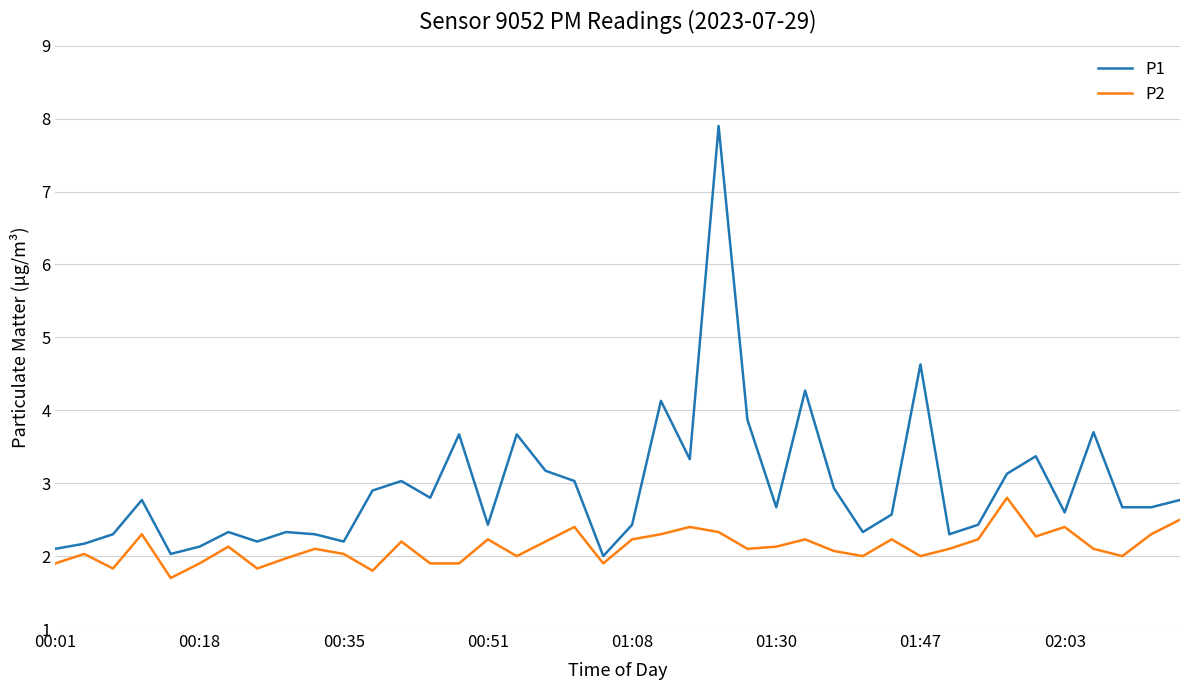

What is the difference between the maximum and minimum values in the P2 series?

1.1